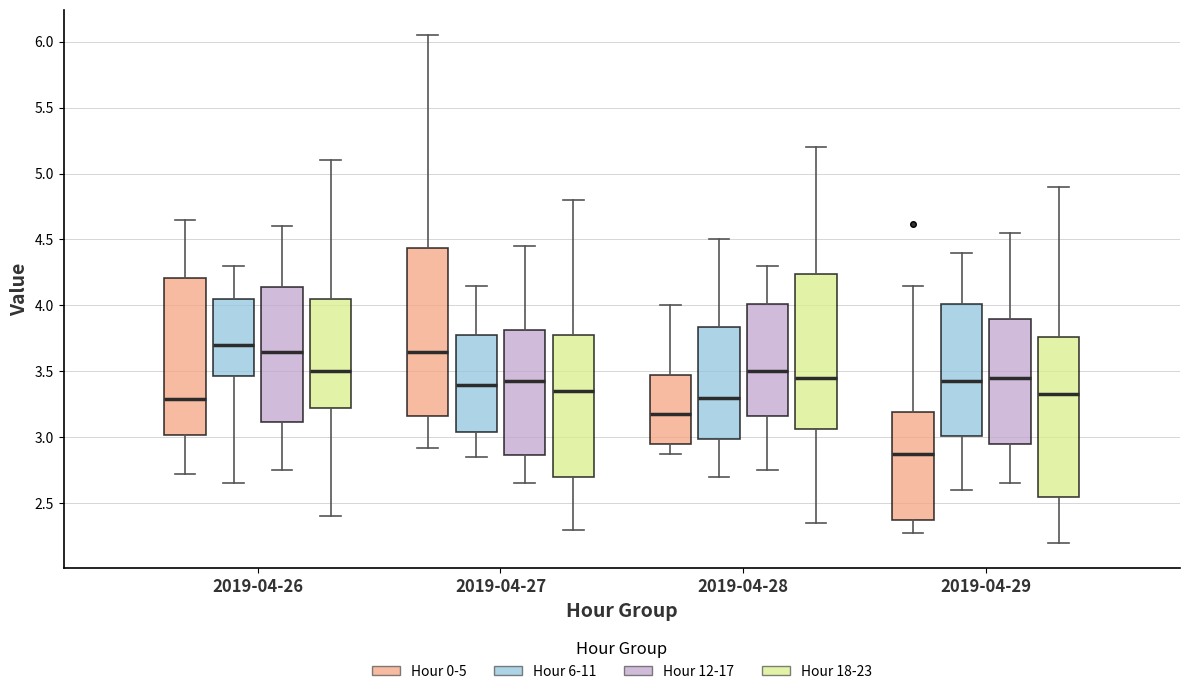

Comparing the boxes themselves (not the whiskers), which one is the tallest?

2019-04-27 (Hour 0-5)